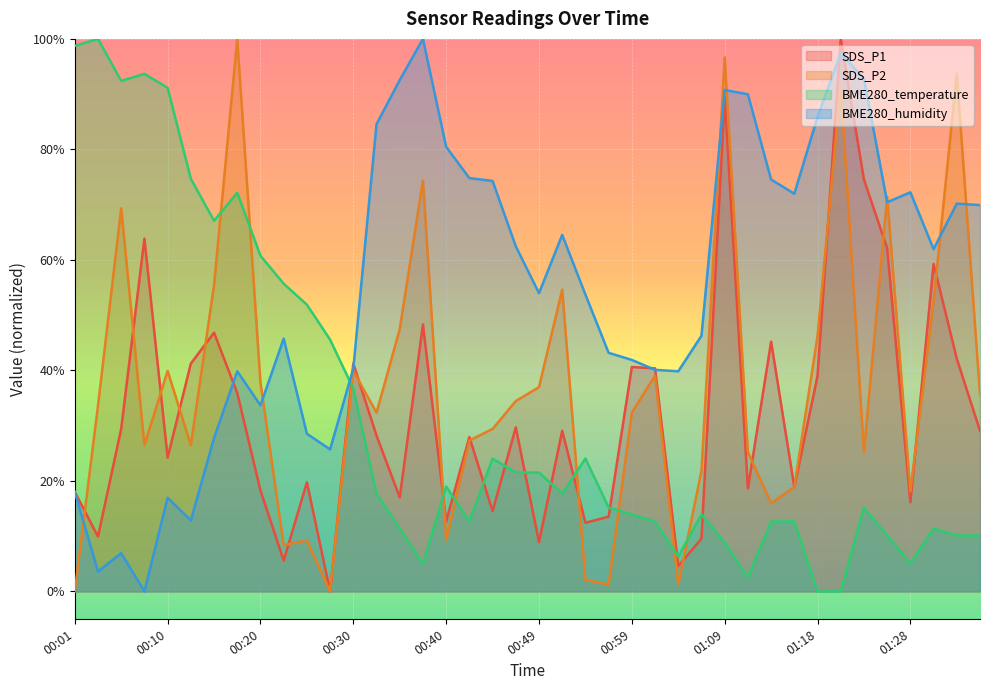

What position from the left is 01:04?

27